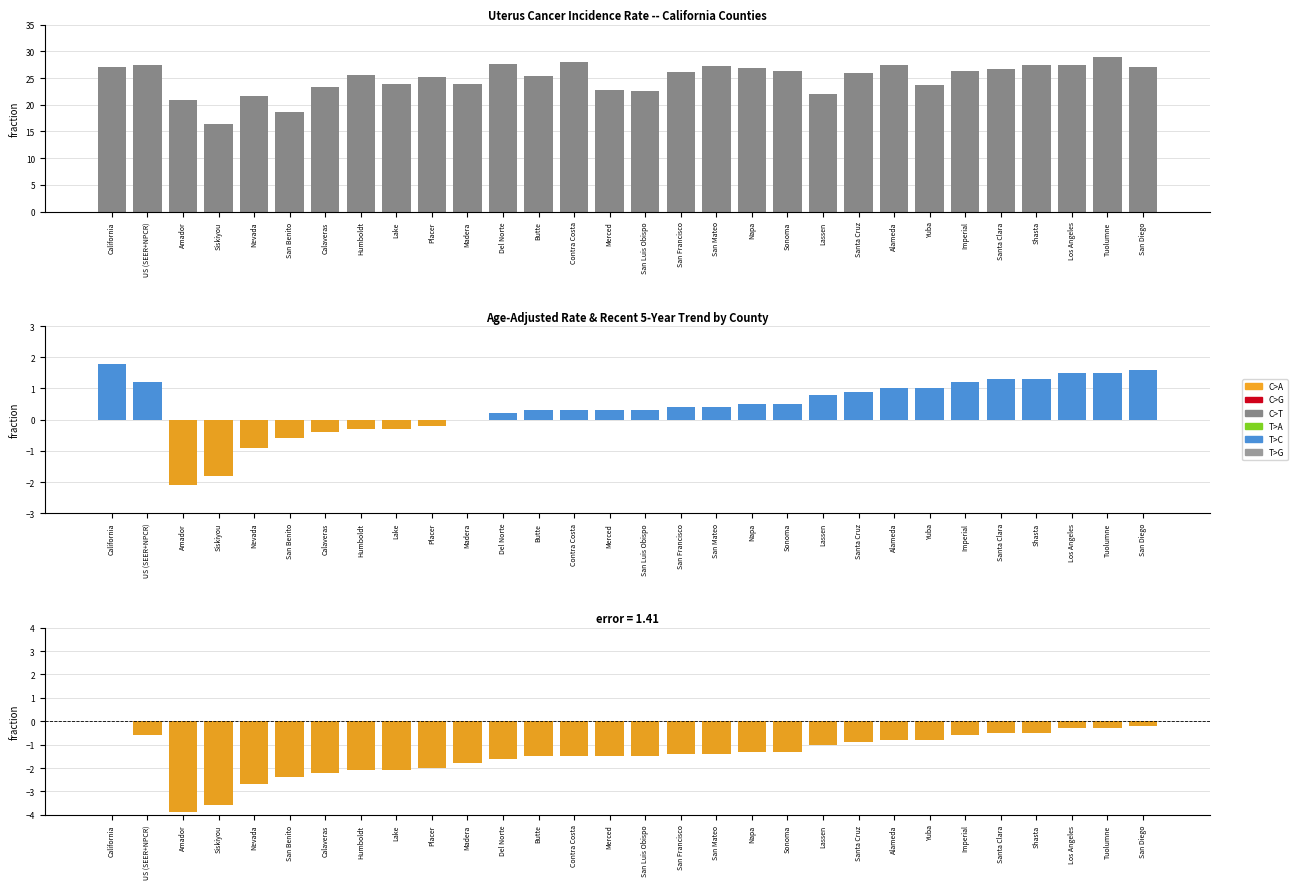

Reading right to left, extract all data points from this chart.

San Diego=27.0	Tuolumne=29.0	Los Angeles=27.5	Shasta=27.4	Santa Clara=26.6	Imperial=26.4	Yuba=23.7	Alameda=27.5	Santa Cruz=26.0	Lassen=22.0	Sonoma=26.4	Napa=26.8	San Mateo=27.3	San Francisco=26.1	San Luis Obispo=22.5	Merced=22.8	Contra Costa=28.0	Butte=25.3	Del Norte=27.6	Madera=23.8	Placer=25.2	Lake=23.8	Humboldt=25.6	Calaveras=23.4	San Benito=18.7	Nevada=21.7	Siskiyou=16.4	Amador=20.8	US (SEER+NPCR)=27.4	California=27.0